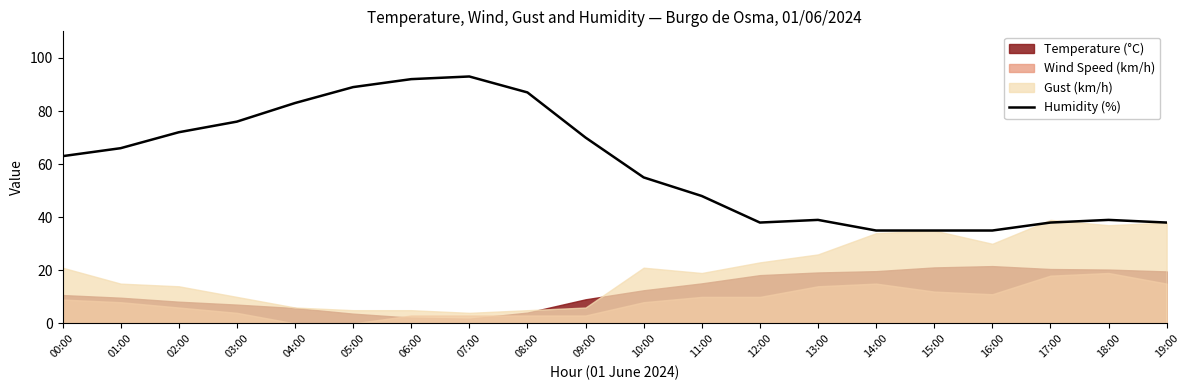

List the labels in order of value, smallest first.

14:00, 15:00, 16:00, 12:00, 17:00, 19:00, 13:00, 18:00, 11:00, 10:00, 00:00, 01:00, 09:00, 02:00, 03:00, 04:00, 08:00, 05:00, 06:00, 07:00